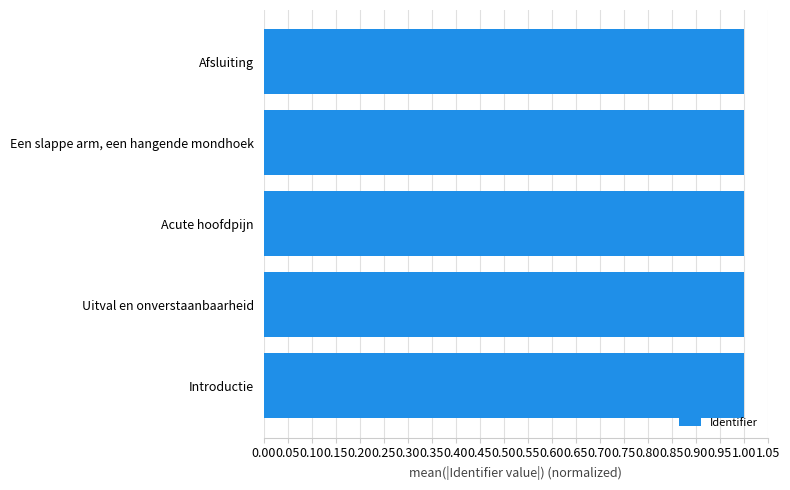

Is it true that the value at Afsluiting is 1.0?

True